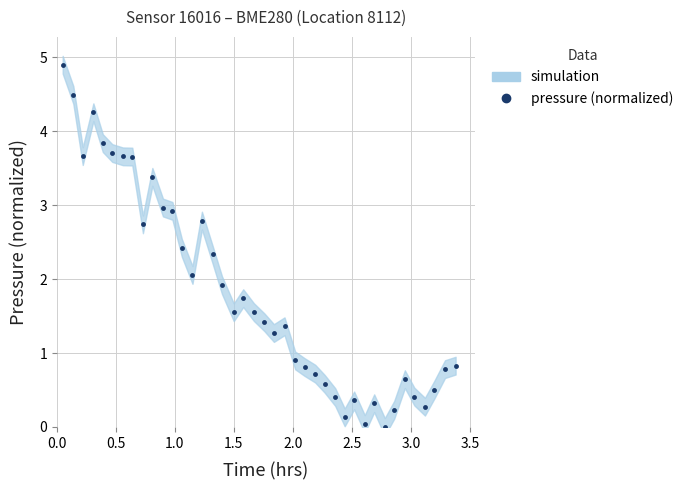

Is this an area chart (filled region under the line)?

No